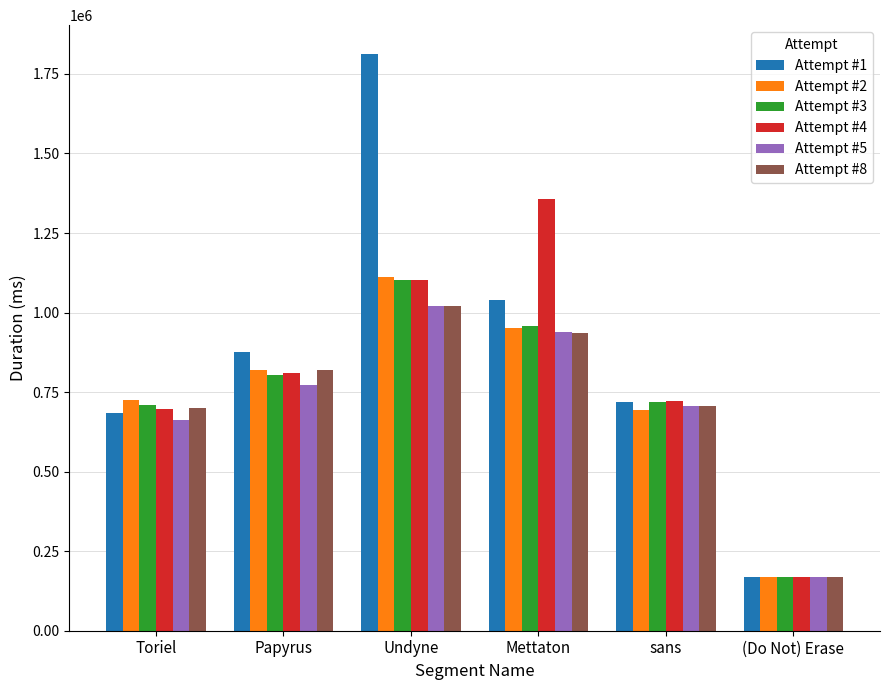

What is the sum of the Attempt #1 values at (Do Not) Erase and Mettaton?

1209074